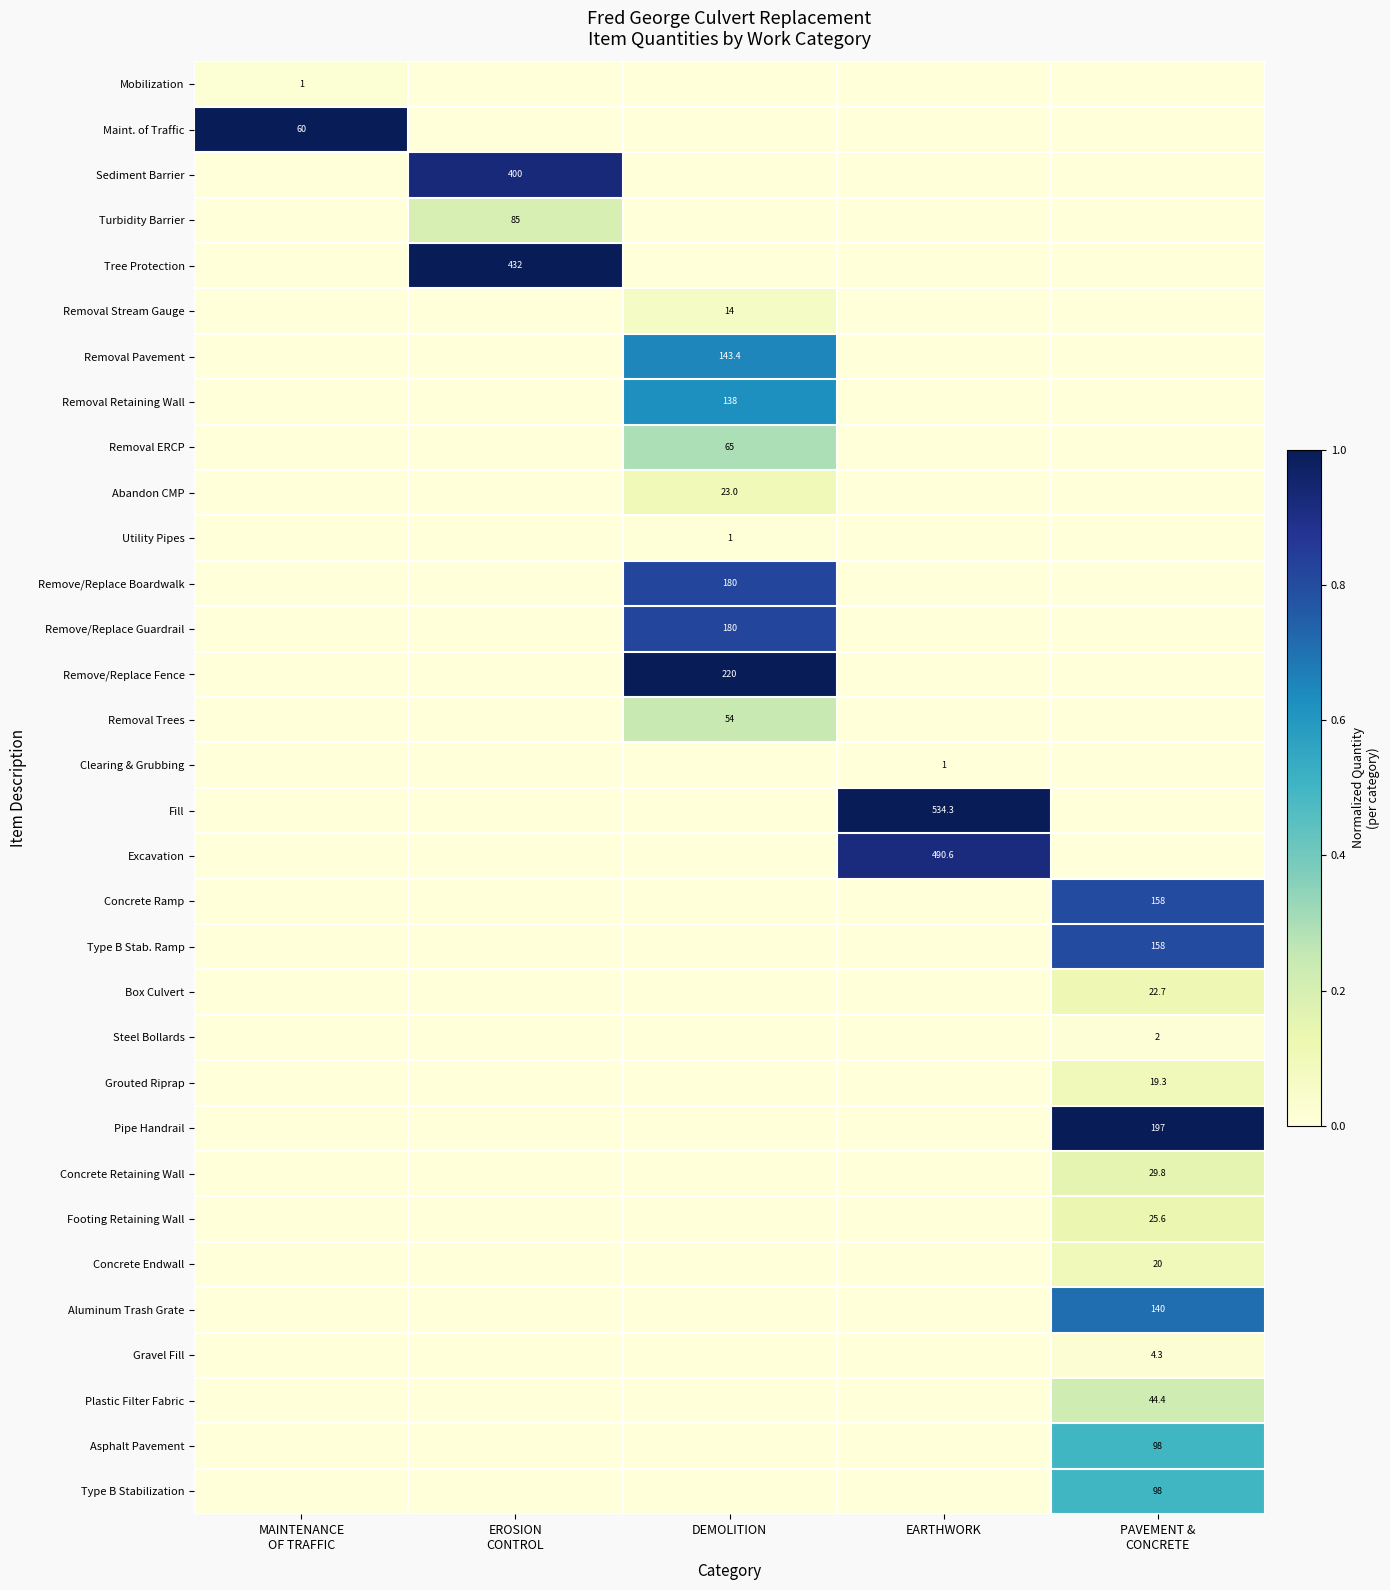

Is it true that Removal Stream Gauge equals 3.6 at DEMOLITION?

False